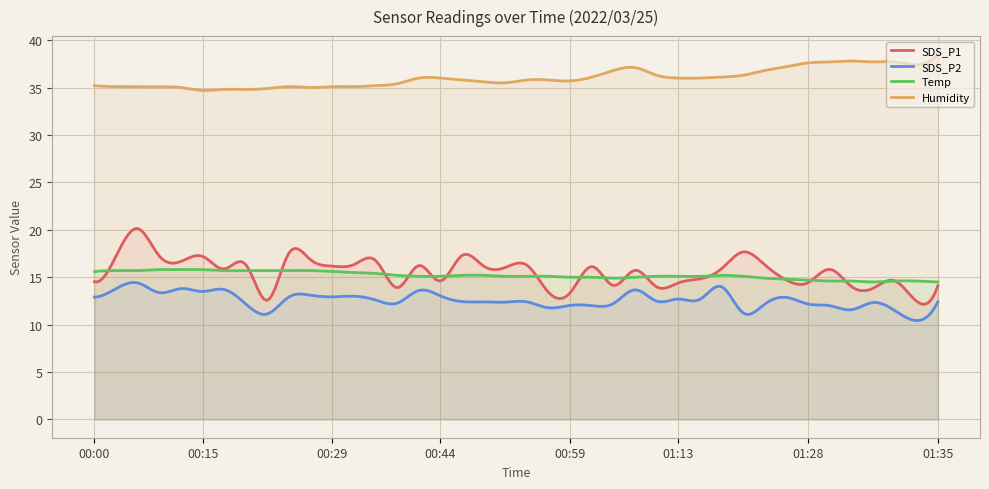

How many intersections are there between SDS_P1 and Temp?

18